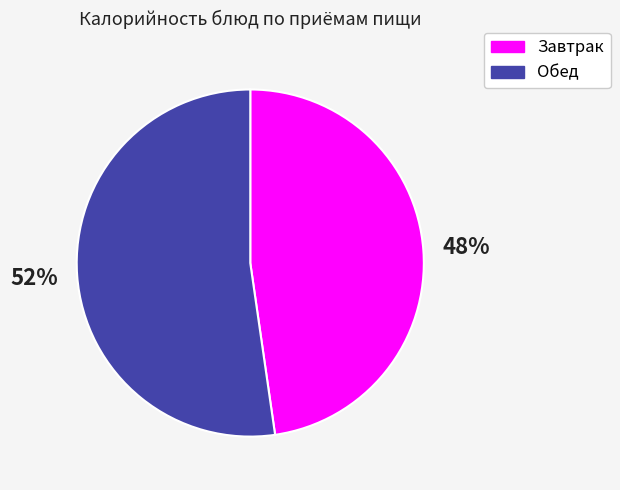

Is there any slice that represents more than half of the pie?

Yes